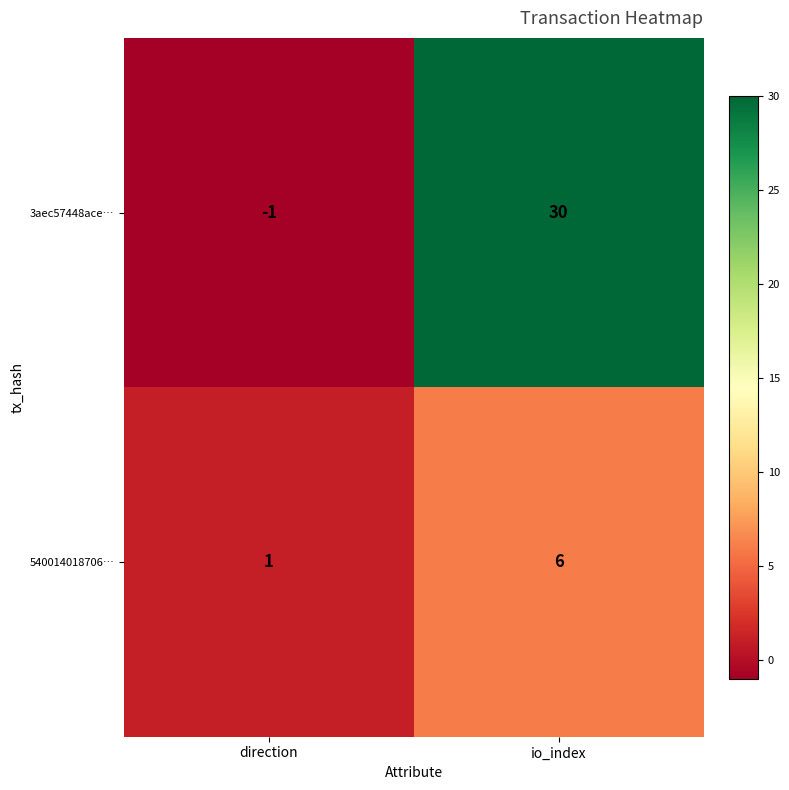

At which category is the sum across all series the highest?

io_index